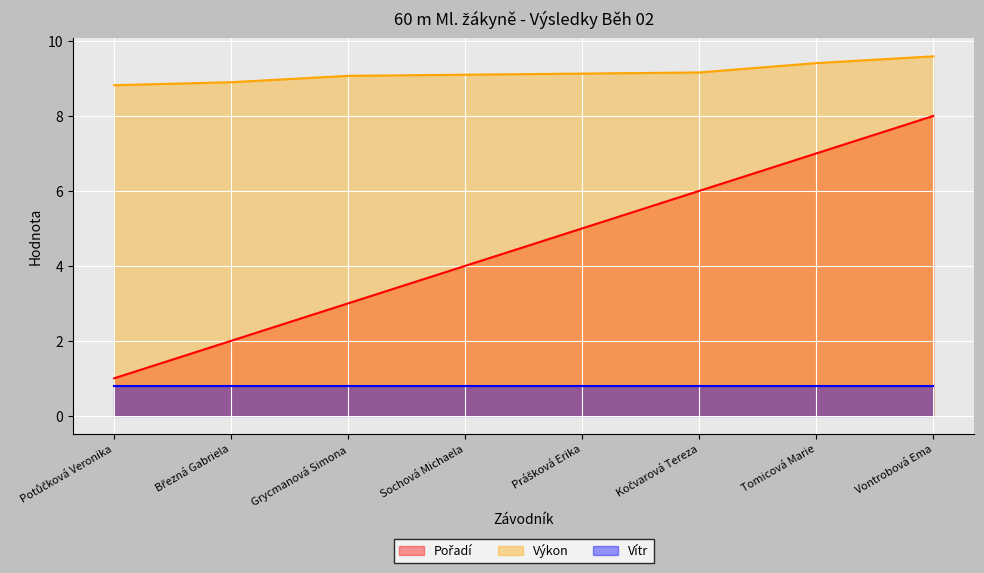

How many values in the Pořadí series exceed 5?

3